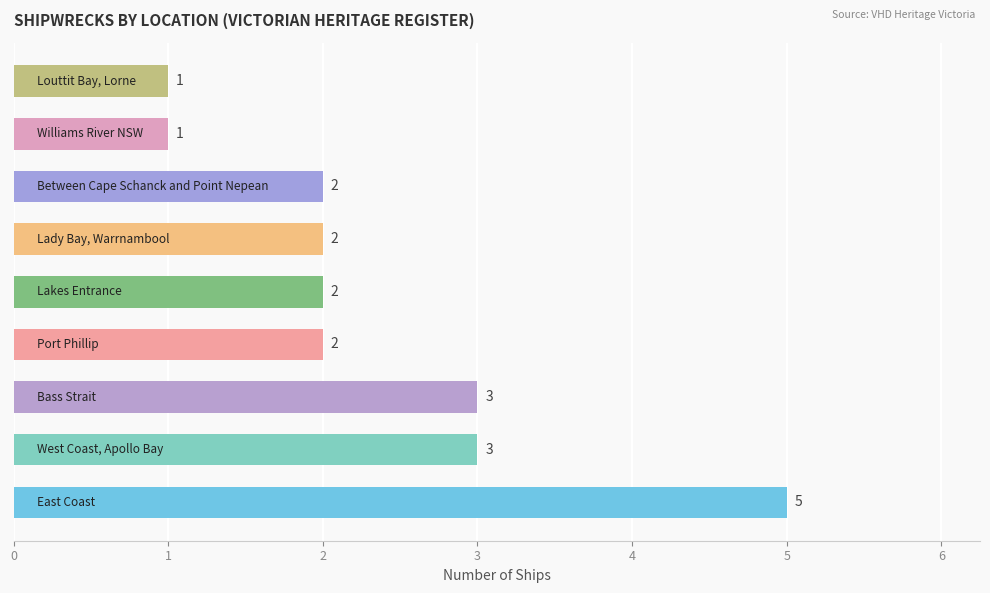

What is the greatest value displayed?

5